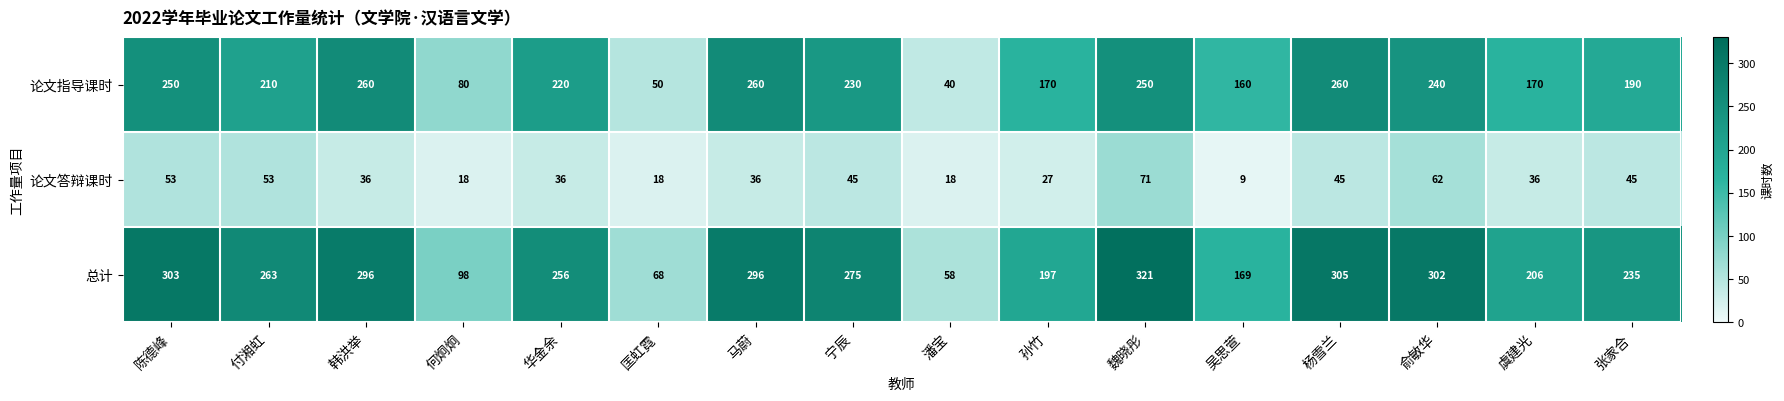

True or false: 总计 has a value of 296 at 马蔚.

True